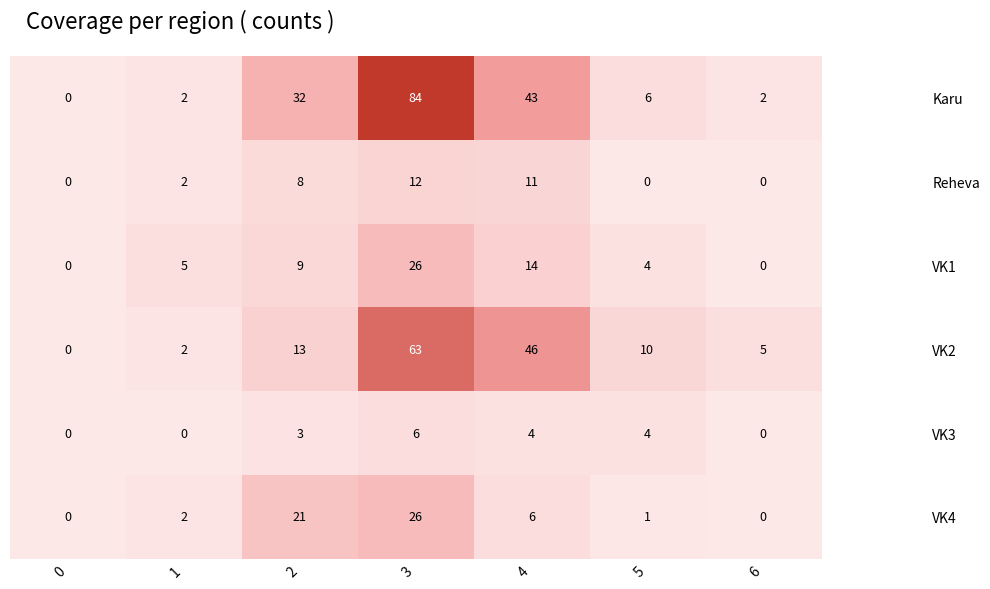

Which series has the largest total across all categories?

Karu